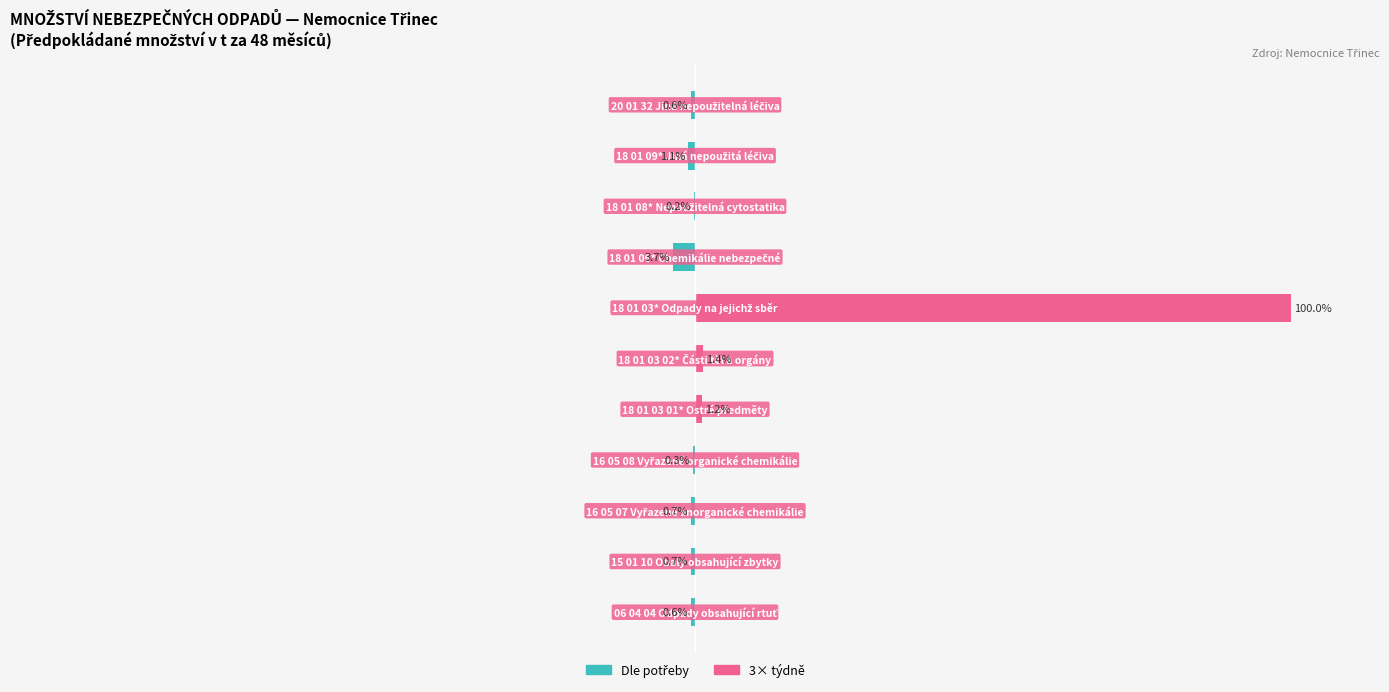

Which series has the largest total across all categories?

3× týdně